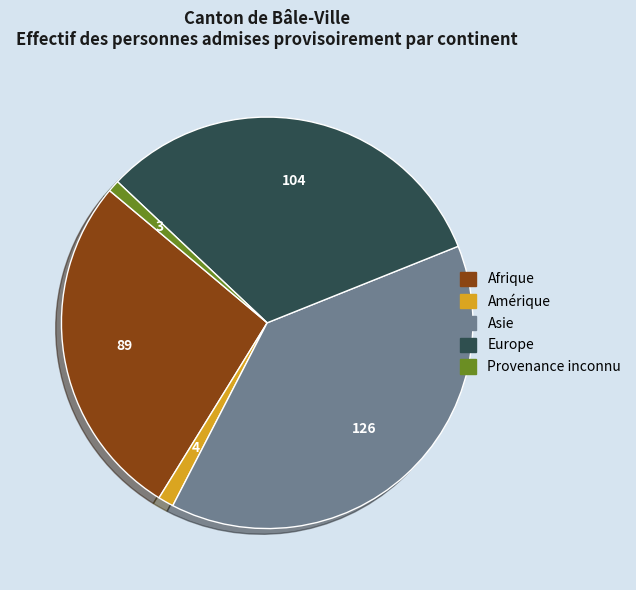

How many slices are in this pie chart?

5